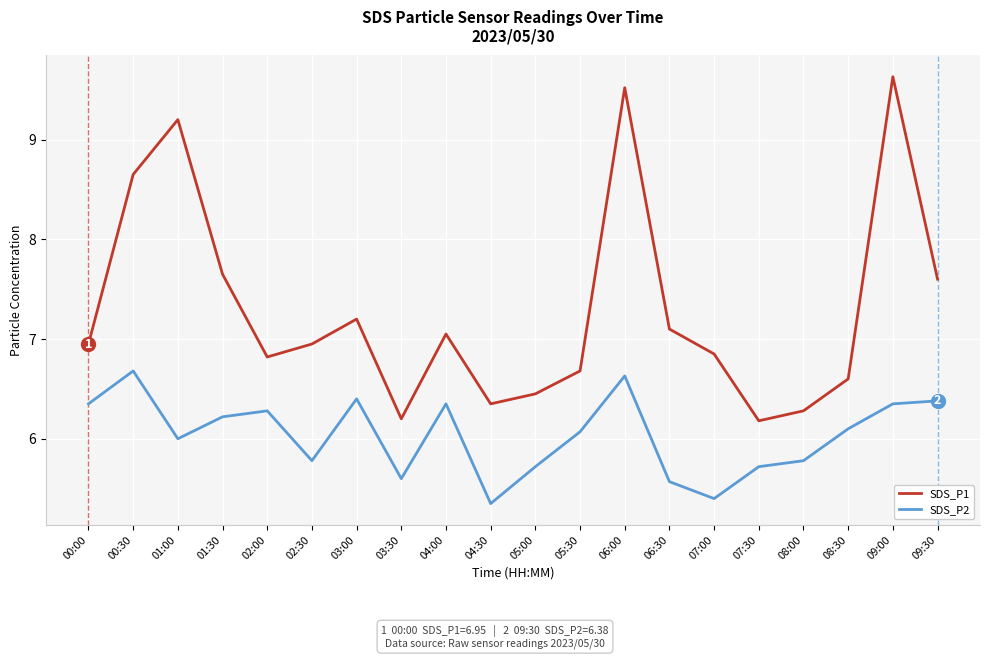

What are all the series names shown in the legend?

SDS_P1, SDS_P2